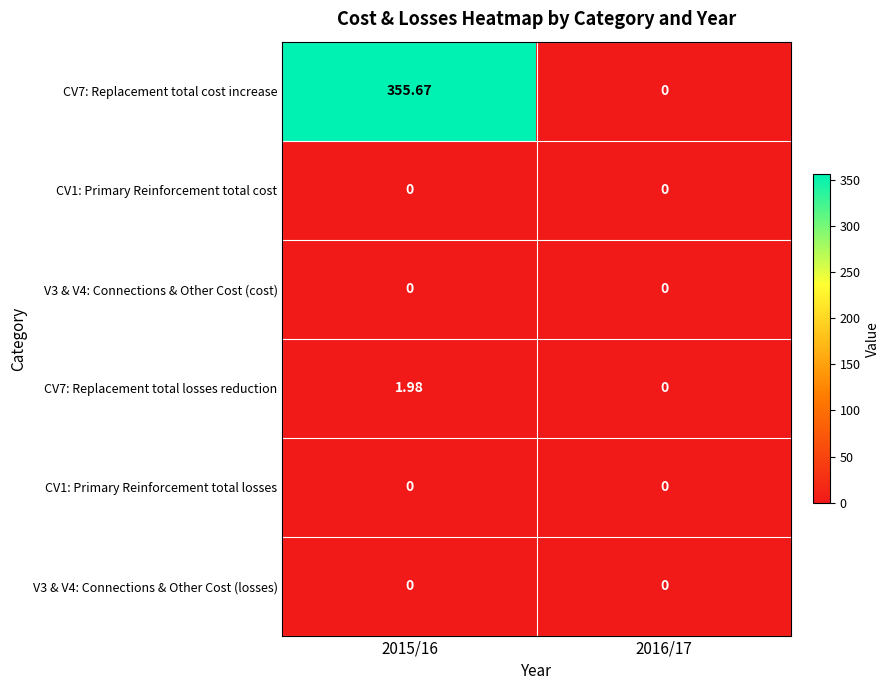

At which category is the sum across all series the highest?

2015/16